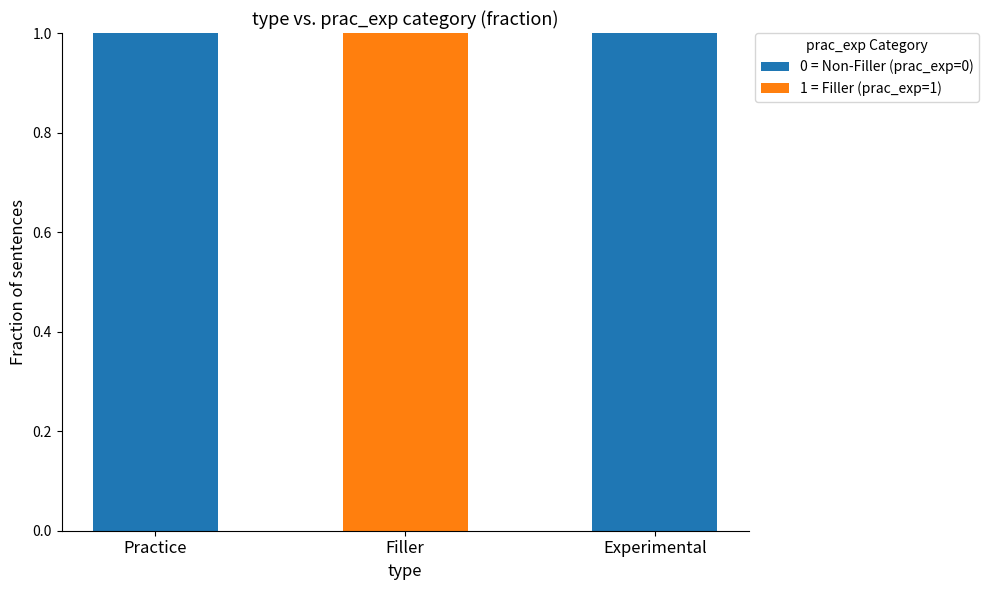

How many series are shown in this chart?

2